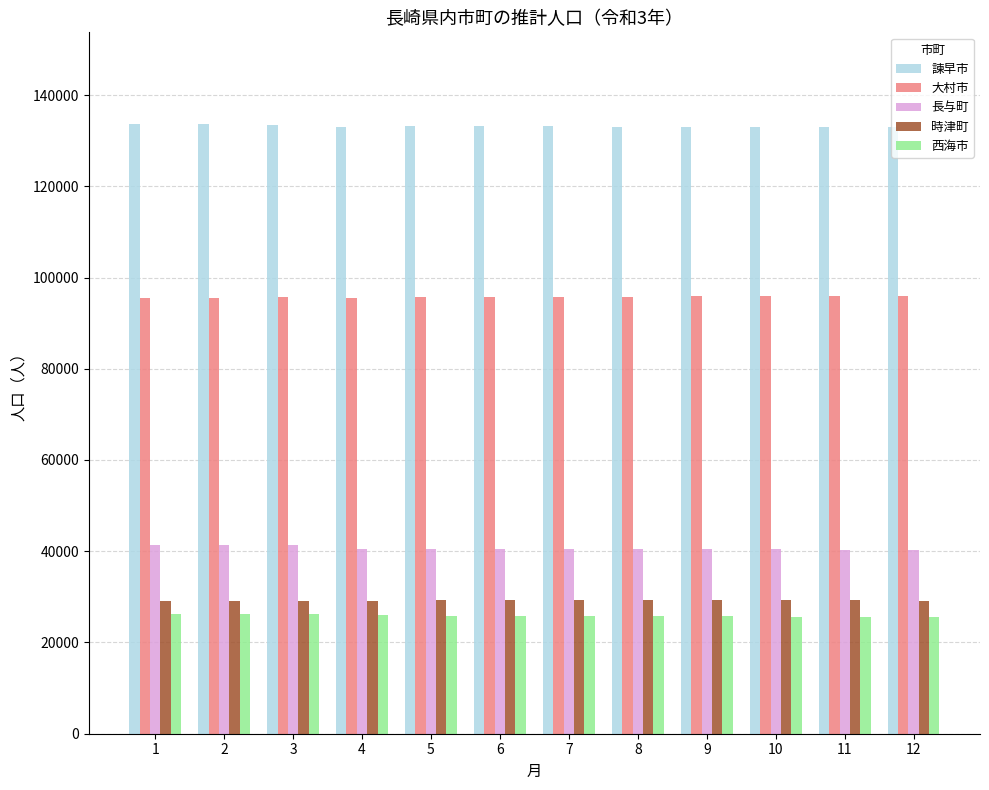

How many data points does each series have?

12